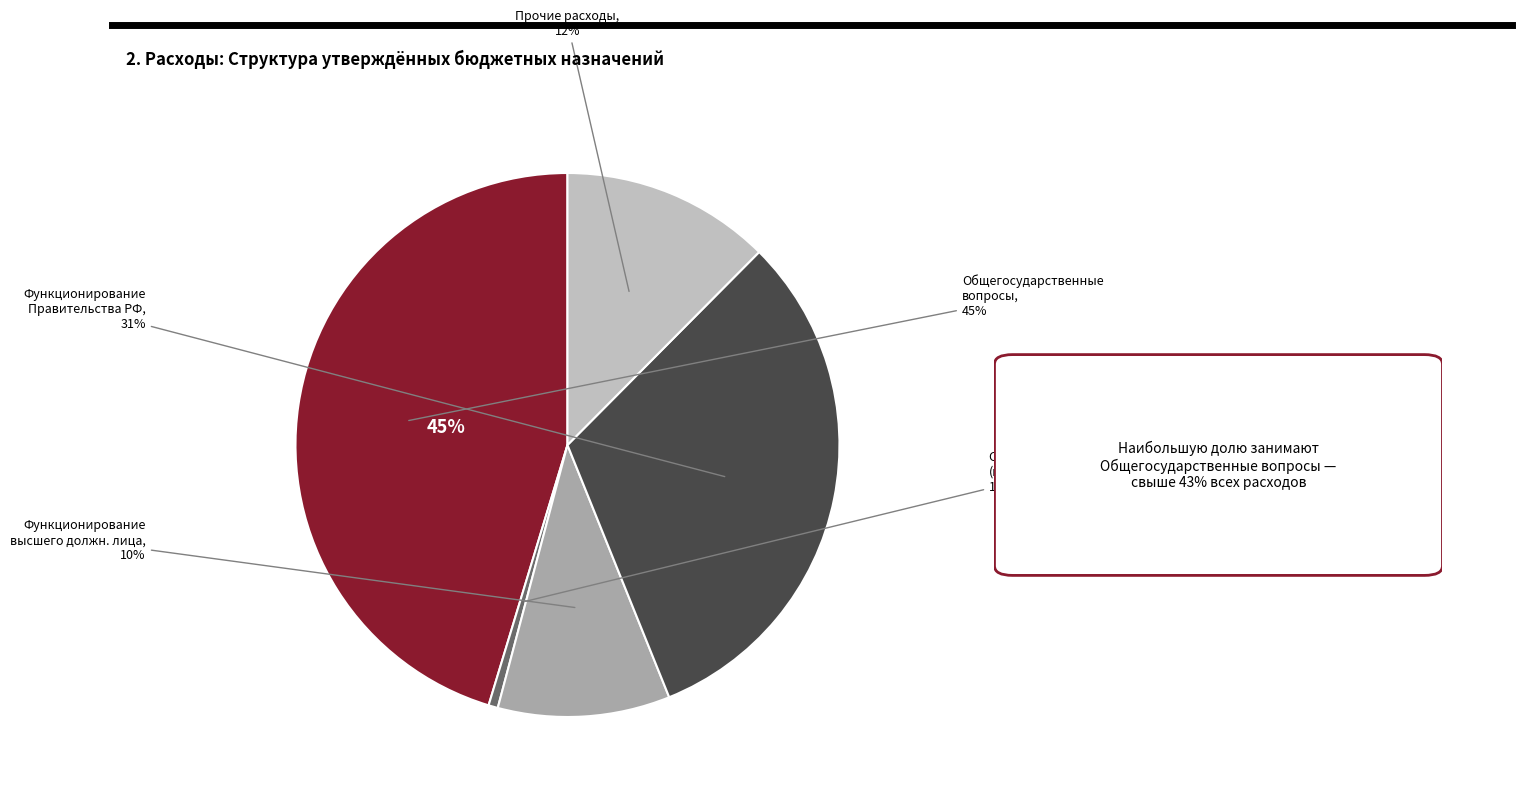

Is it true that Общегосударственные вопросы is 45% of the pie?

True